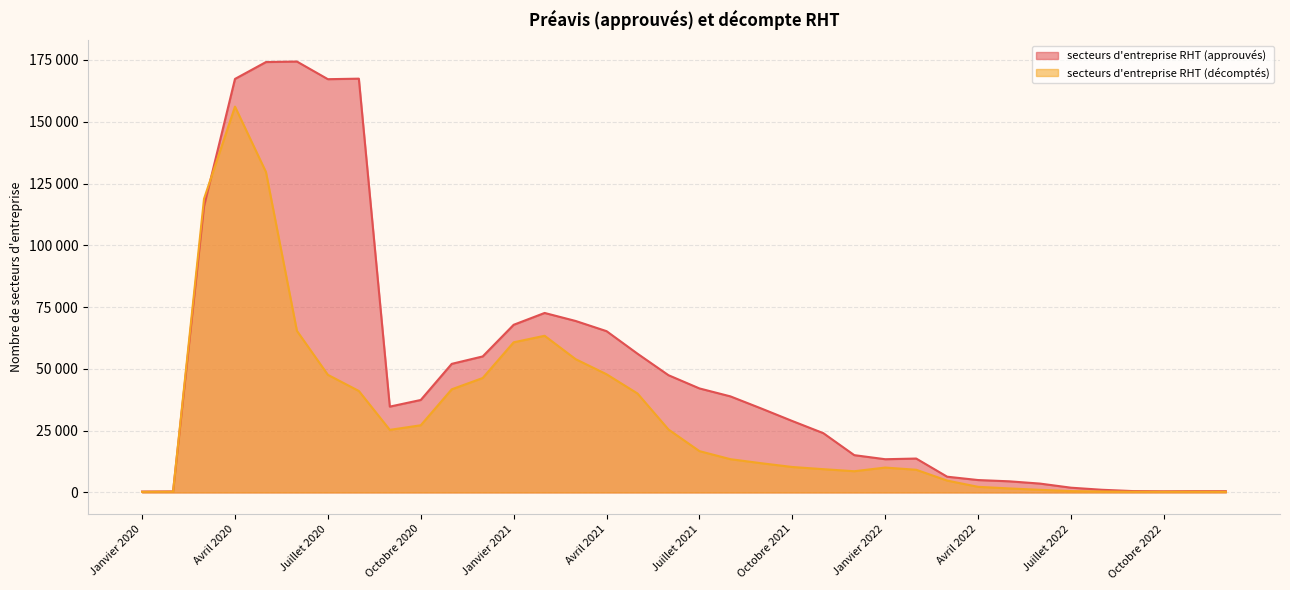

Which category has the highest value in the secteurs d'entreprise RHT (approuvés) series?

Juin 2020